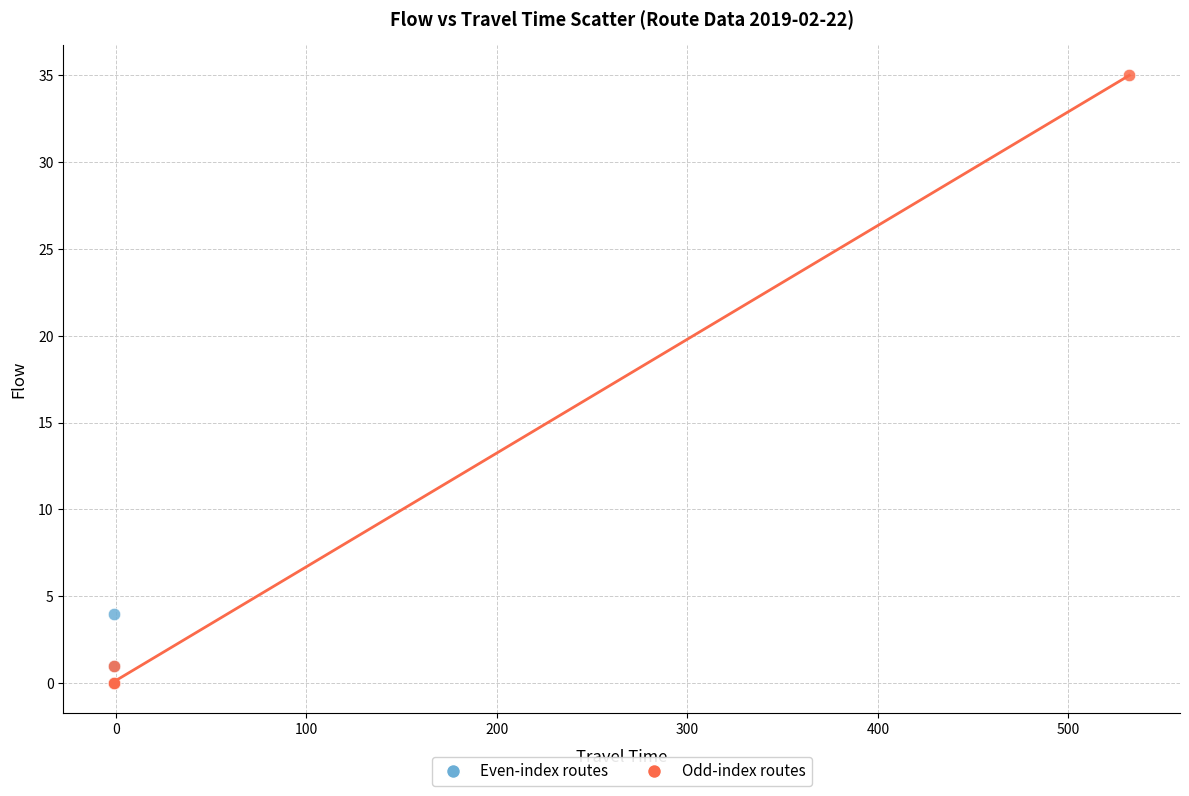

Which series has the largest Y range (max minus min)?

Odd-index routes